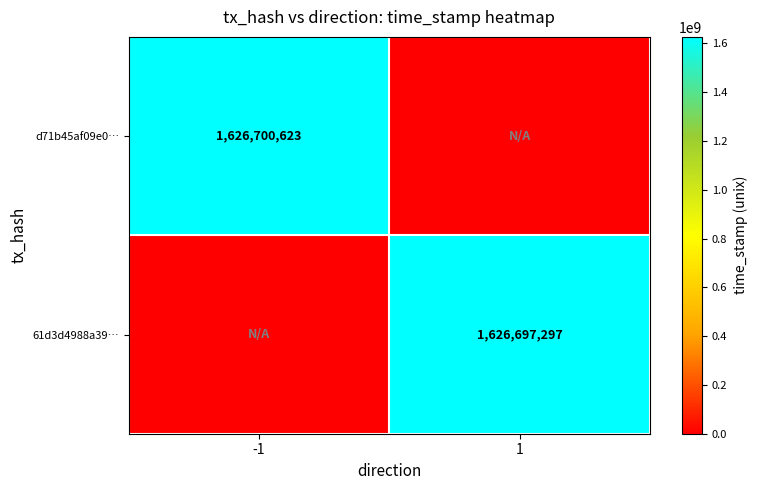

Count the number of data series in this chart.

2